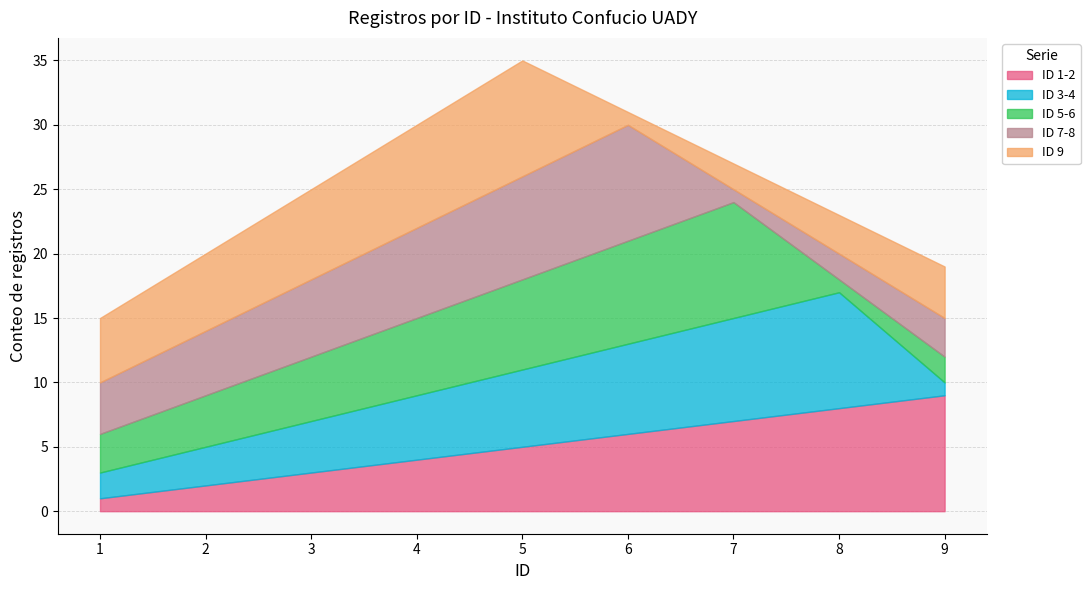

Rank the series at 7 from highest to lowest value.

ID 5-6, ID 3-4, ID 1-2, ID 9, ID 7-8